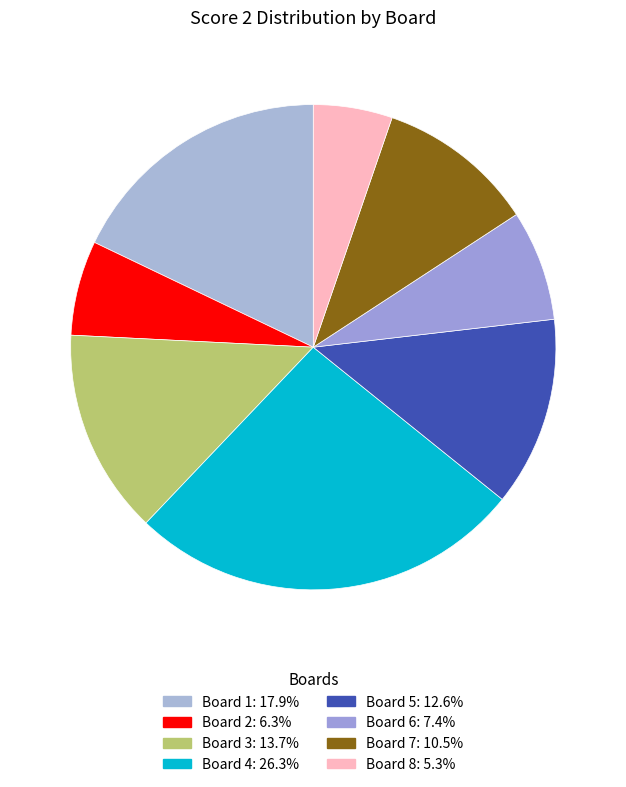

What percentage is the Board 4 slice, to the nearest percent?

26%